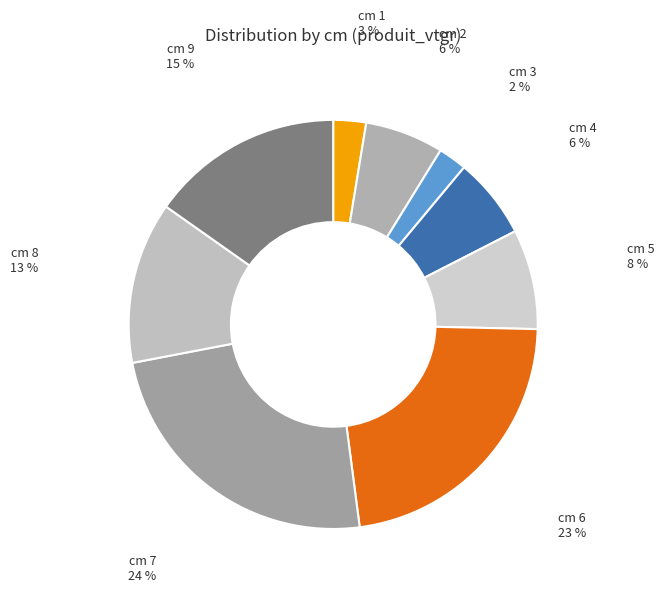

Which slice is the largest?

cm 7